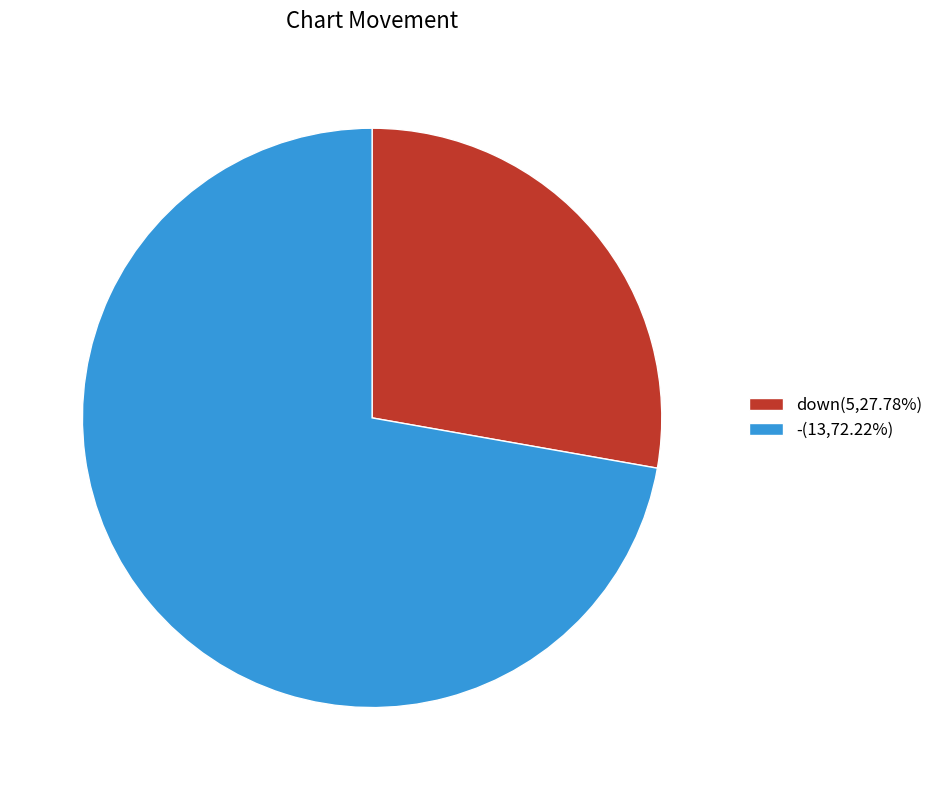

Does -(13,72.22%) account for over 50% of the chart?

Yes